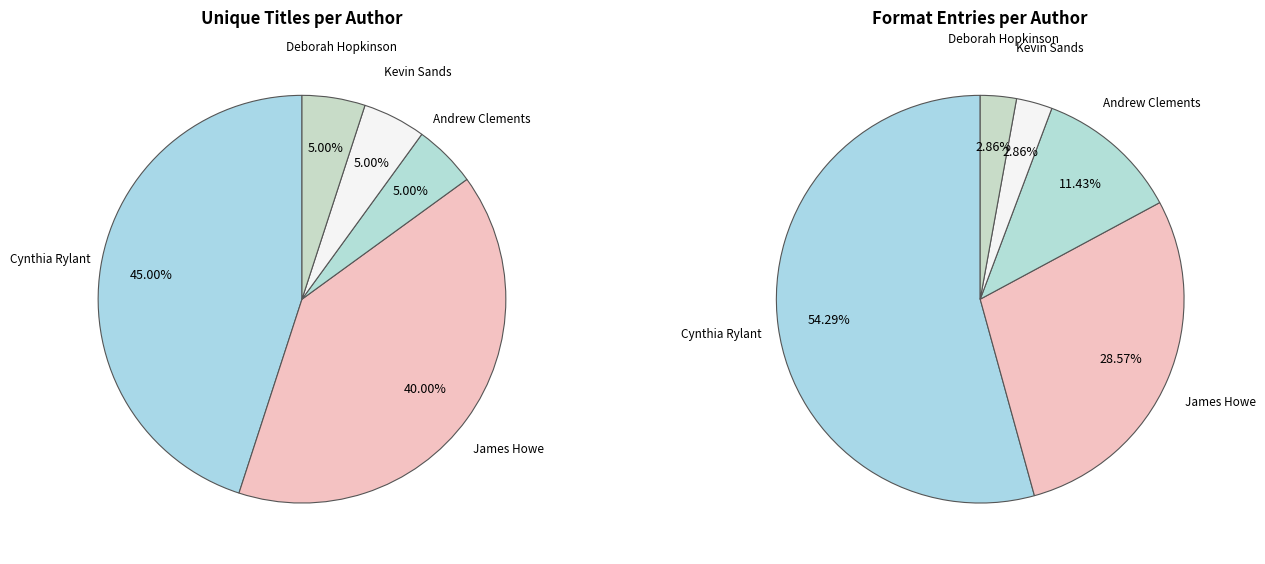

Is there any slice that represents more than half of the pie?

No